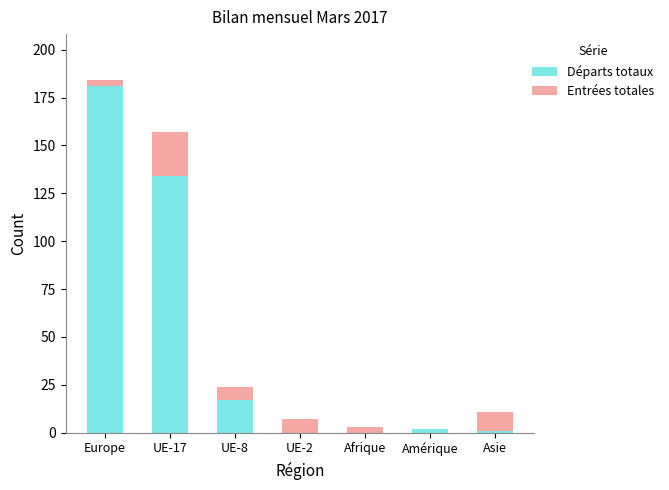

What are all the series names shown in the legend?

Départs totaux, Entrées totales